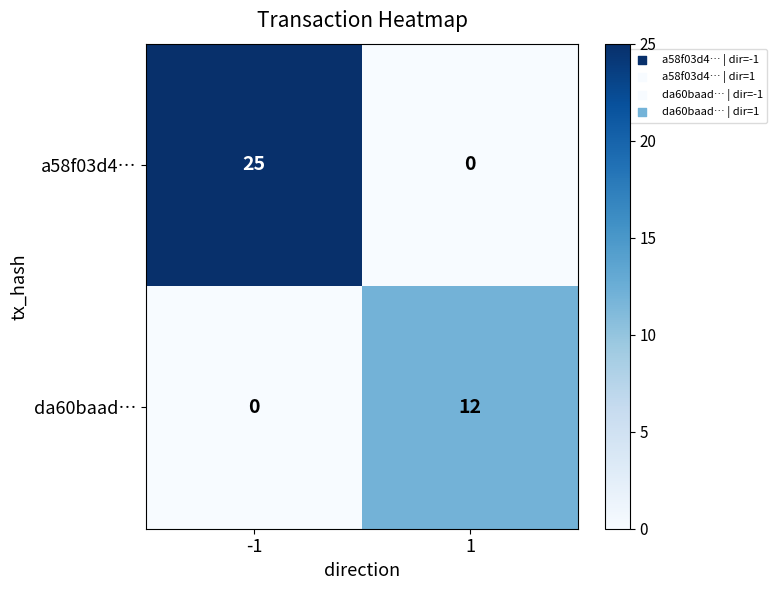

Which series has the largest total across all categories?

a58f03d4…